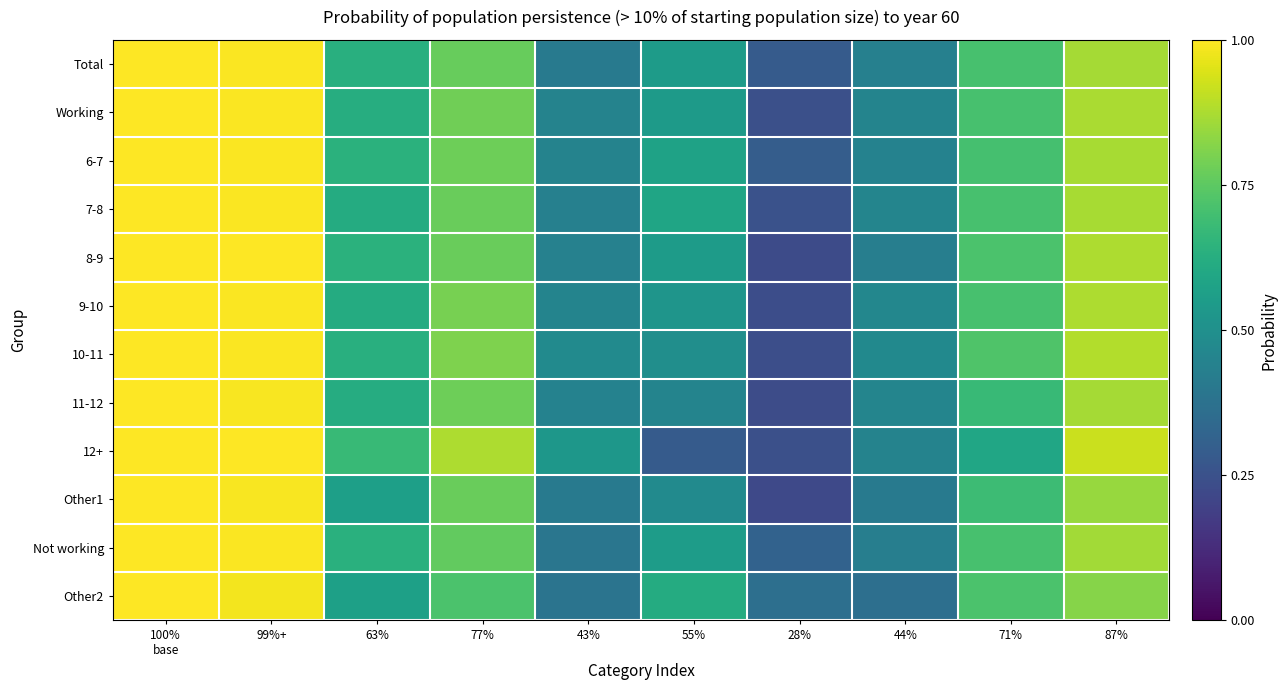

Reading right to left, what are all the values shown in this chart?

Total: 87%=86.6	71%=71.0	44%=43.6	28%=28.7	55%=55.0	43%=41.3	77%=76.8	63%=63.0	99%+=99.6	100%
base=100.0
Working: 87%=87.4	71%=71.0	44%=45.1	28%=24.6	55%=54.5	43%=44.6	77%=78.2	63%=62.4	99%+=99.6	100%
base=100.0
6-7: 87%=87.1	71%=70.5	44%=44.3	28%=29.5	55%=57.8	43%=44.7	77%=78.0	63%=63.7	99%+=99.6	100%
base=100.0
7-8: 87%=87.0	71%=71.0	44%=45.6	28%=25.3	55%=58.8	43%=43.5	77%=77.1	63%=61.6	99%+=99.6	100%
base=100.0
8-9: 87%=87.8	71%=71.5	44%=42.9	28%=23.0	55%=55.0	43%=43.9	77%=77.2	63%=63.8	99%+=99.8	100%
base=100.0
9-10: 87%=87.5	71%=70.9	44%=46.2	28%=23.6	55%=52.1	43%=45.2	77%=79.5	63%=61.5	99%+=99.6	100%
base=100.0
10-11: 87%=88.5	71%=72.5	44%=47.3	28%=24.1	55%=49.5	43%=47.7	77%=80.5	63%=62.9	99%+=99.6	100%
base=100.0
11-12: 87%=86.4	71%=67.5	44%=45.5	28%=23.3	55%=45.3	43%=44.4	77%=78.0	63%=61.8	99%+=98.9	100%
base=100.0
12+: 87%=91.8	71%=59.2	44%=44.9	28%=24.5	55%=28.6	43%=53.1	77%=87.8	63%=67.3	99%+=100.0	100%
base=100.0
Other1: 87%=84.5	71%=68.5	44%=41.4	28%=22.0	55%=47.8	43%=40.9	77%=77.2	63%=56.5	99%+=99.1	100%
base=100.0
Not working: 87%=86.1	71%=70.9	44%=42.6	28%=31.4	55%=55.4	43%=39.1	77%=75.9	63%=63.3	99%+=99.6	100%
base=100.0
Other2: 87%=81.7	71%=71.7	44%=36.7	28%=36.7	55%=61.7	43%=38.3	77%=71.7	63%=56.7	99%+=98.3	100%
base=100.0